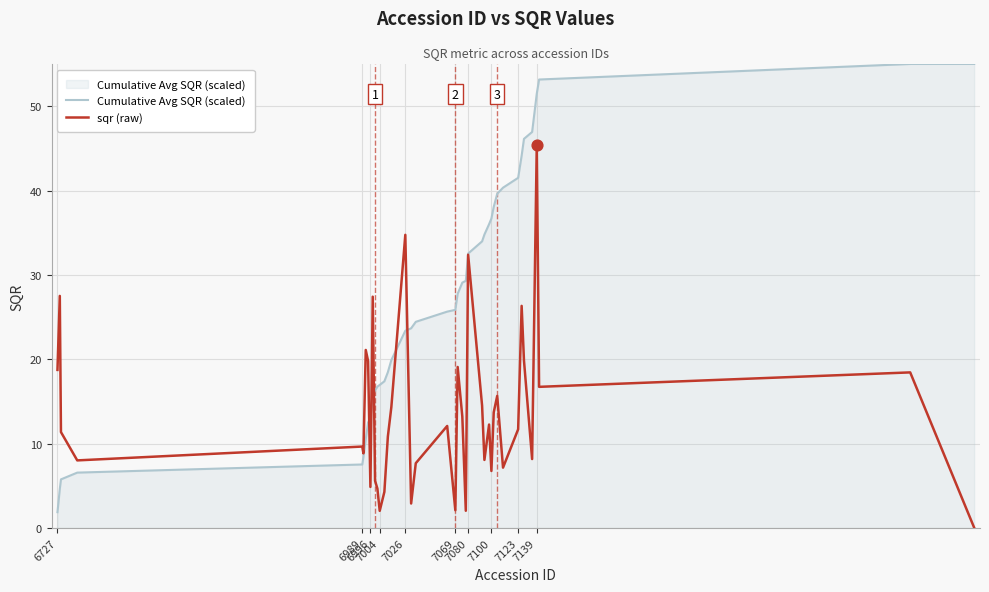

Which series has the largest total across all categories?

Cumulative Avg SQR (scaled)